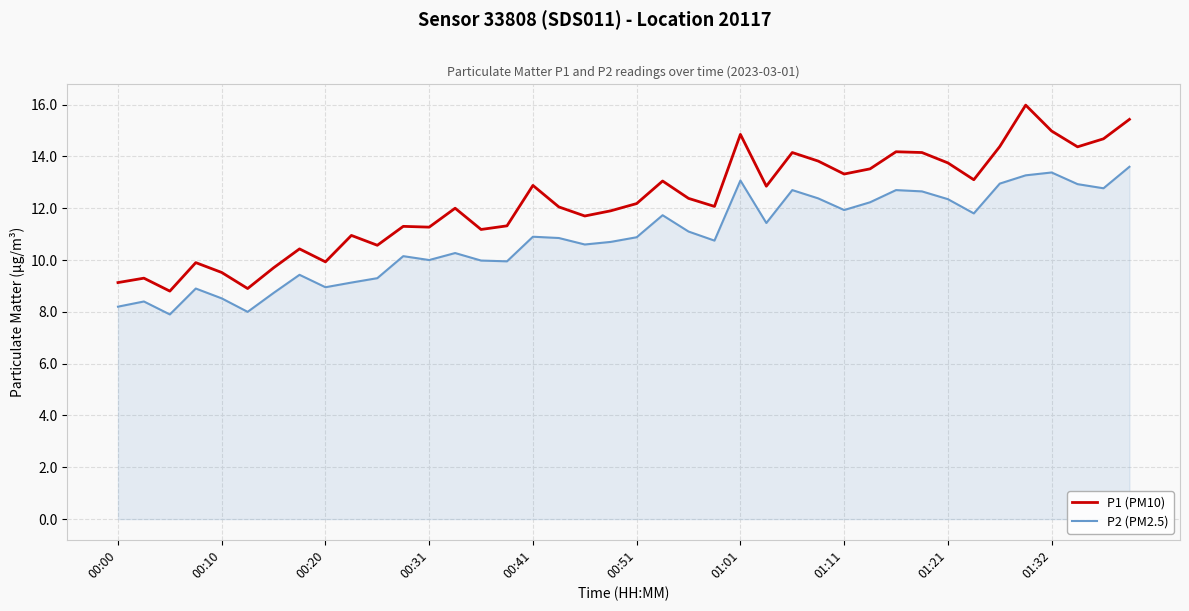

Count the number of data series in this chart.

2